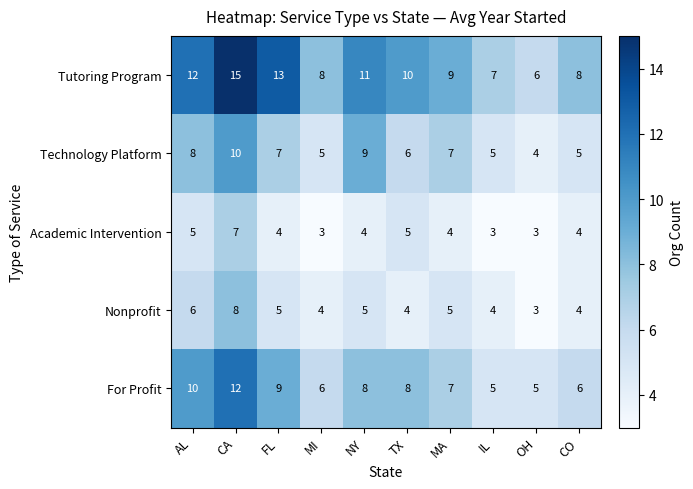

The Tutoring Program series shows 3 at MI. True or false?

False